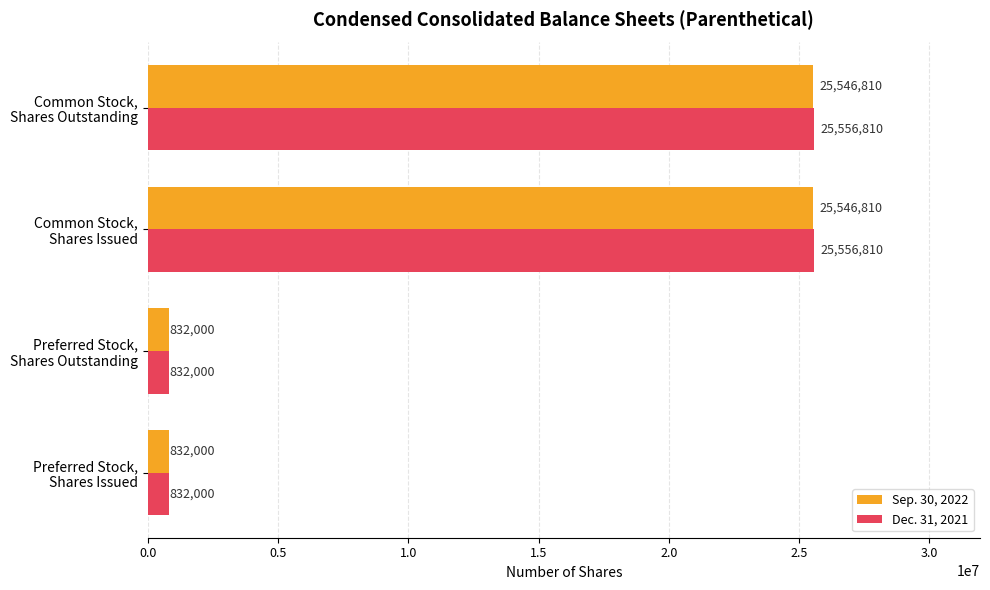

List the series in order of their peak value, highest first.

Dec. 31, 2021, Sep. 30, 2022